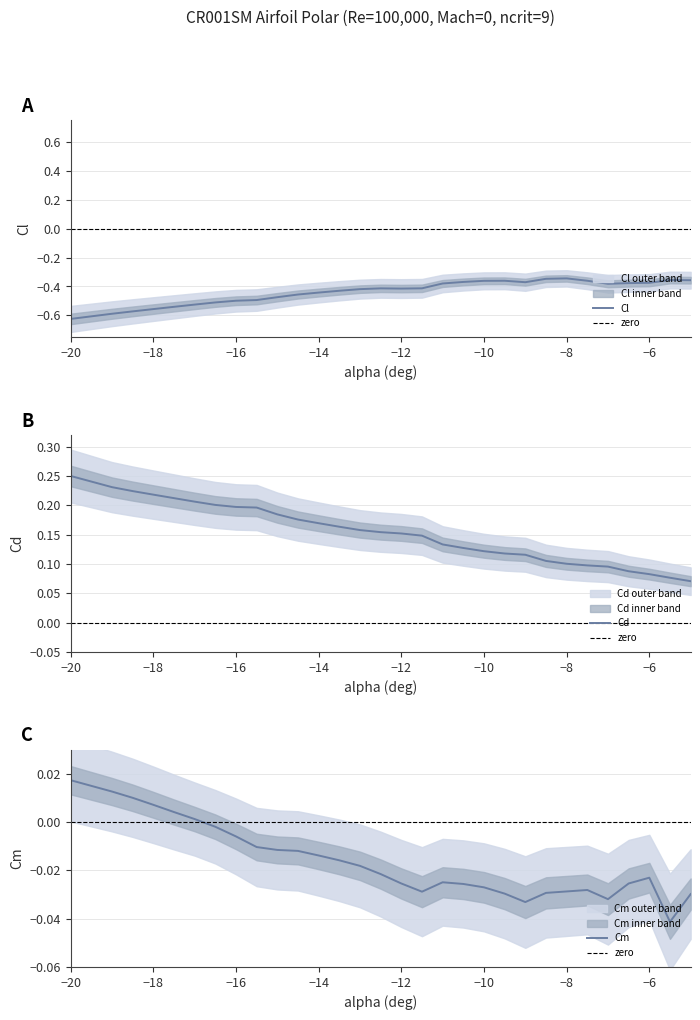

Which category has the lowest value in the Cl series?

−20